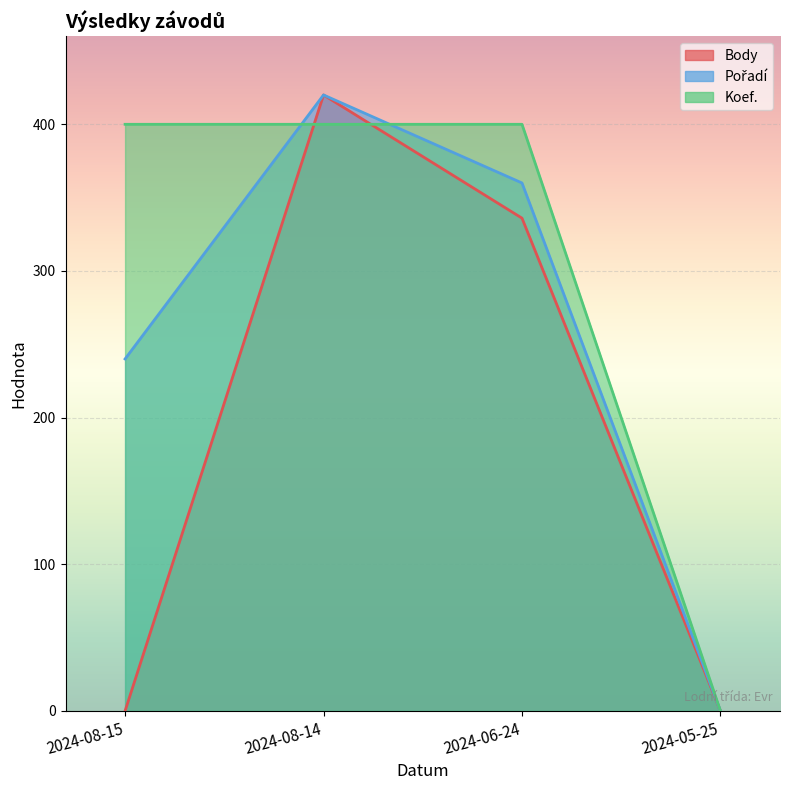

What is the difference between the maximum and minimum values in the Pořadí series?

420